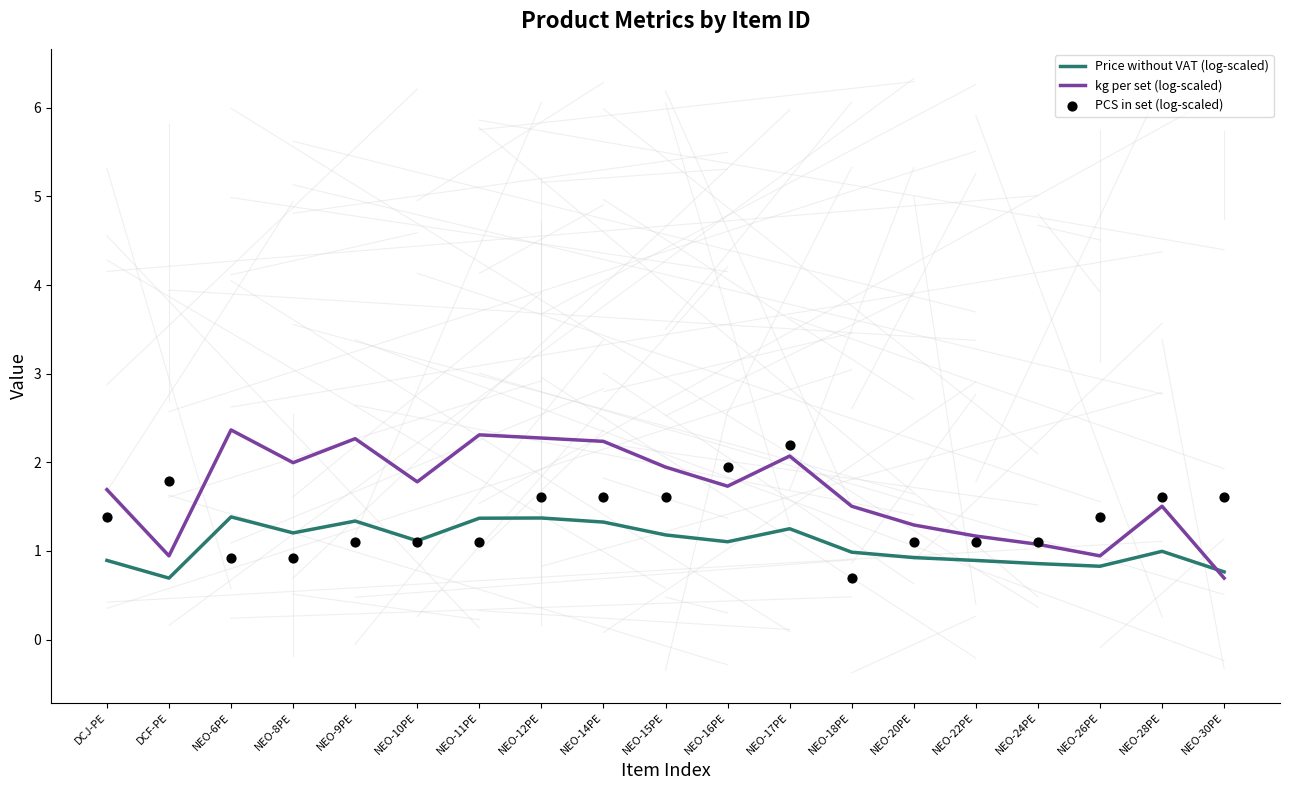

Which series reaches the maximum Y coordinate?

kg per set (log-scaled)